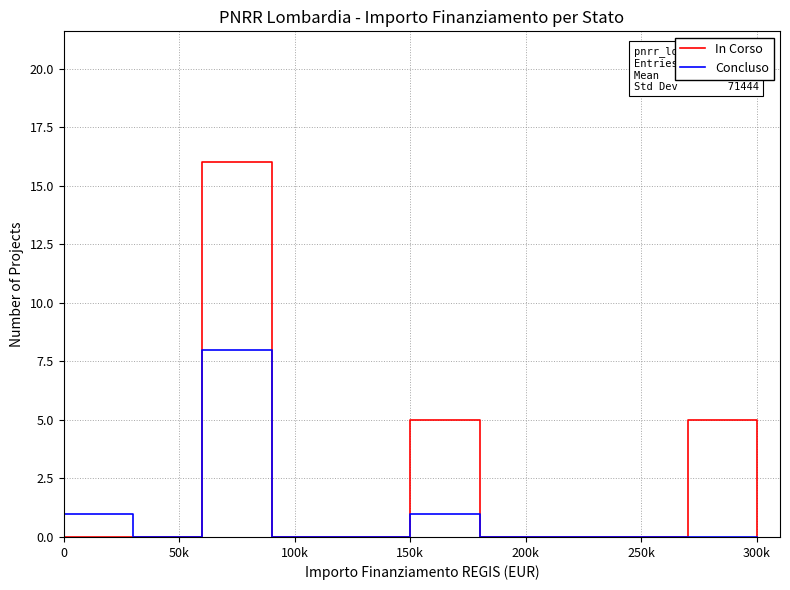

The Concluso series shows 1 at 150k. True or false?

True